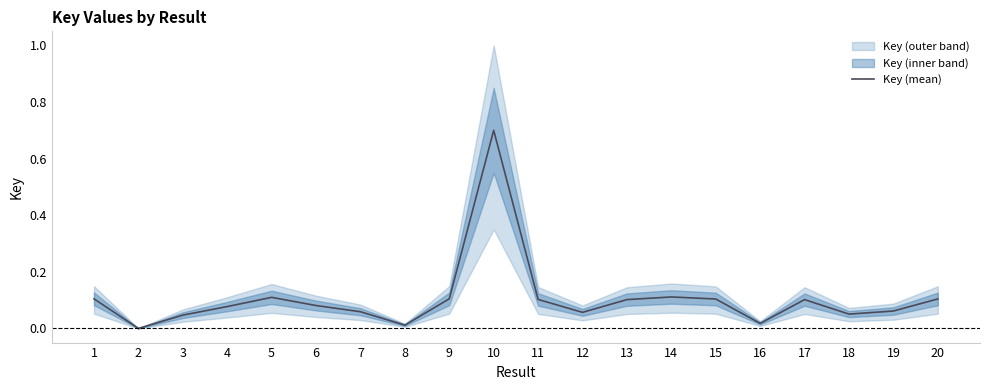

Which category has the lowest value across all series?

2